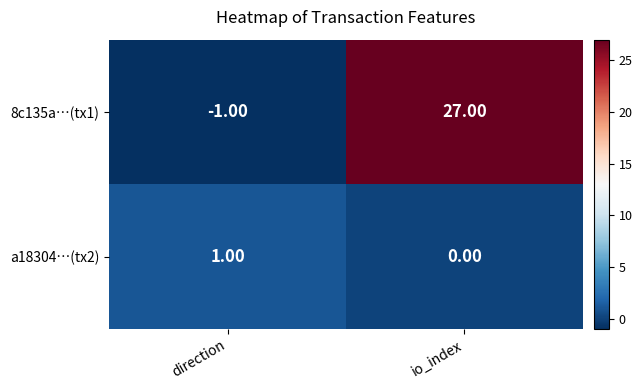

What is the sum of the 8c135a…(tx1) values at direction and io_index?

26